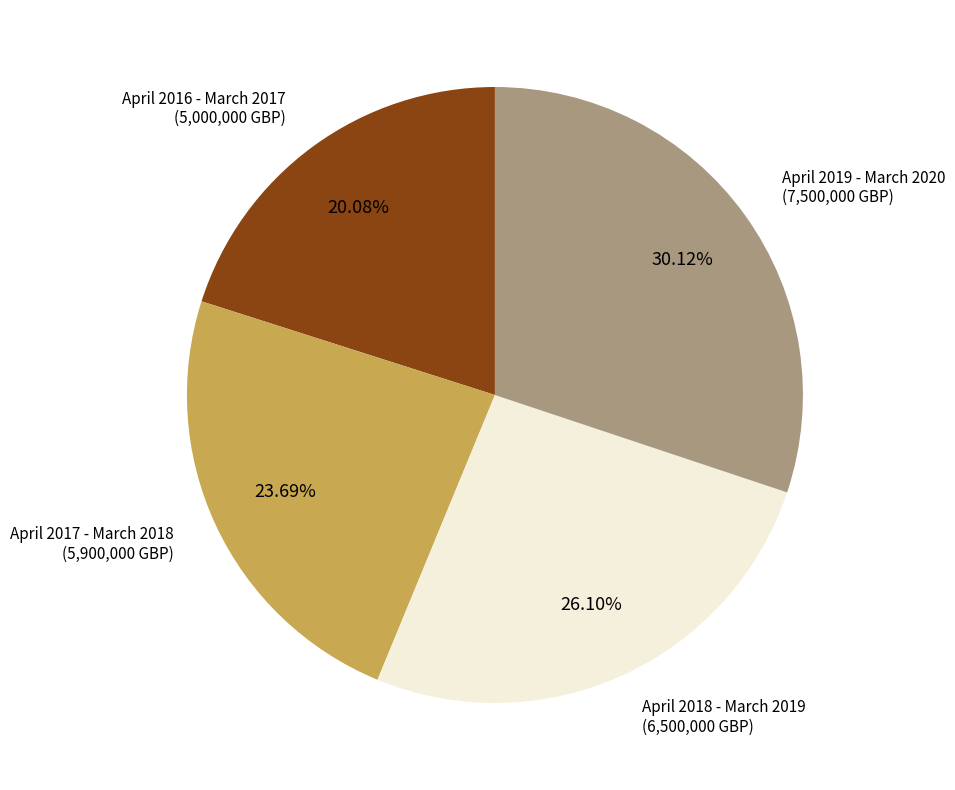

Is there any slice that represents more than half of the pie?

No